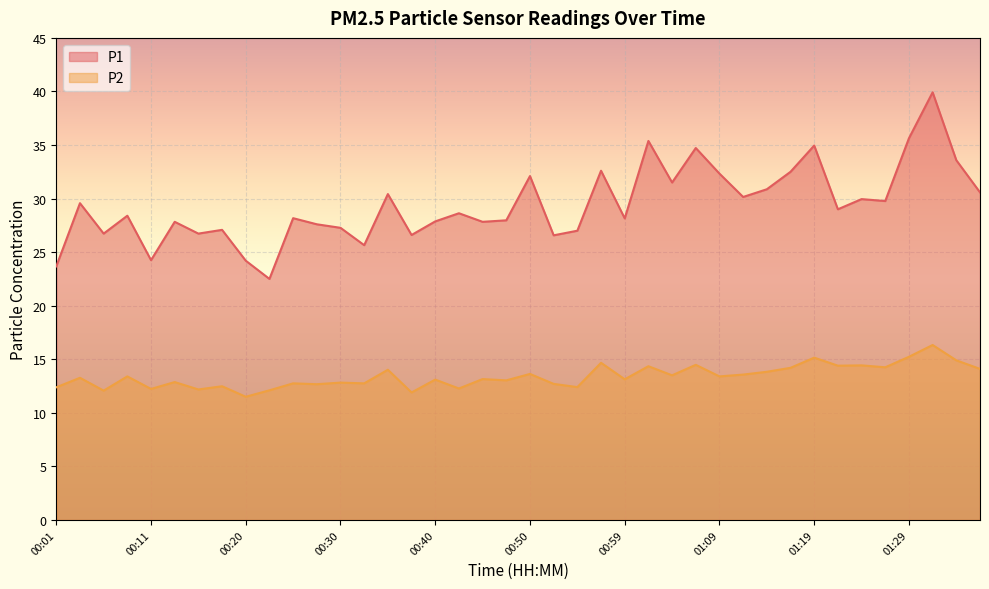

In P2, how many points are lower than both neighbors (excluding endpoints)?

15